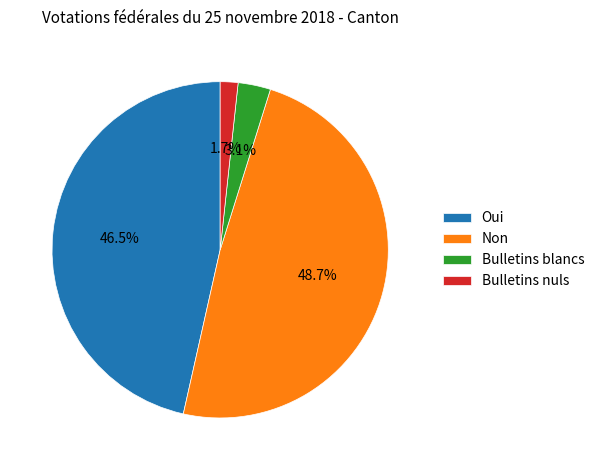

What percentage is the Non slice, to the nearest percent?

49%